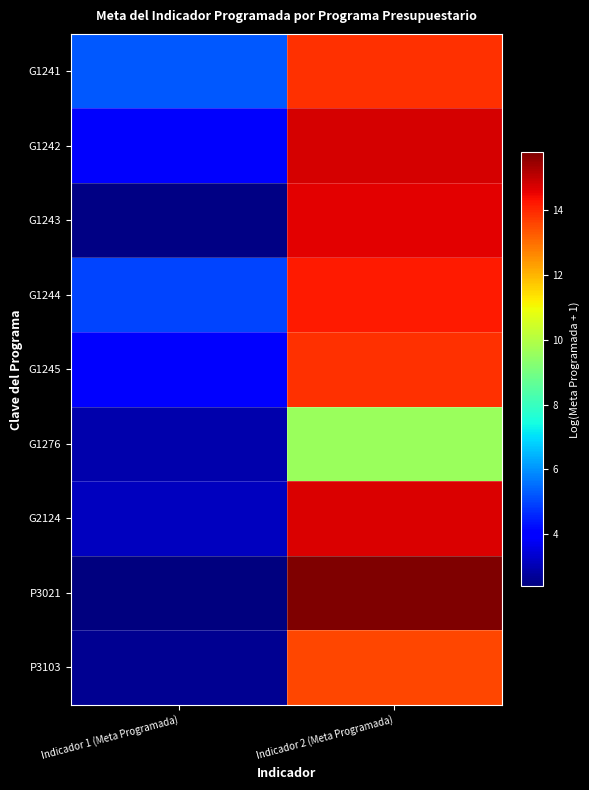

Reading left to right, transcribe all the data shown in this chart.

G1241: Indicador 1 (Meta Programada)=5.2	Indicador 2 (Meta Programada)=13.9
G1242: Indicador 1 (Meta Programada)=3.9	Indicador 2 (Meta Programada)=14.8
G1243: Indicador 1 (Meta Programada)=2.5	Indicador 2 (Meta Programada)=14.6
G1244: Indicador 1 (Meta Programada)=5.0	Indicador 2 (Meta Programada)=14.2
G1245: Indicador 1 (Meta Programada)=3.9	Indicador 2 (Meta Programada)=13.9
G1276: Indicador 1 (Meta Programada)=2.9	Indicador 2 (Meta Programada)=9.6
G2124: Indicador 1 (Meta Programada)=3.1	Indicador 2 (Meta Programada)=14.7
P3021: Indicador 1 (Meta Programada)=2.4	Indicador 2 (Meta Programada)=15.8
P3103: Indicador 1 (Meta Programada)=2.6	Indicador 2 (Meta Programada)=13.6